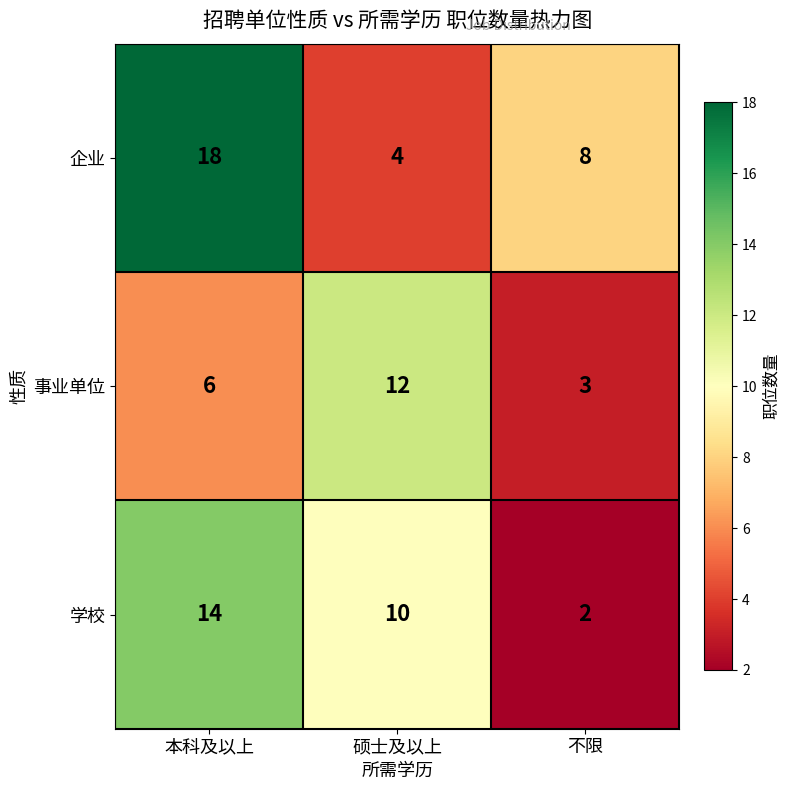

At which label does 学校 first exceed 10?

本科及以上